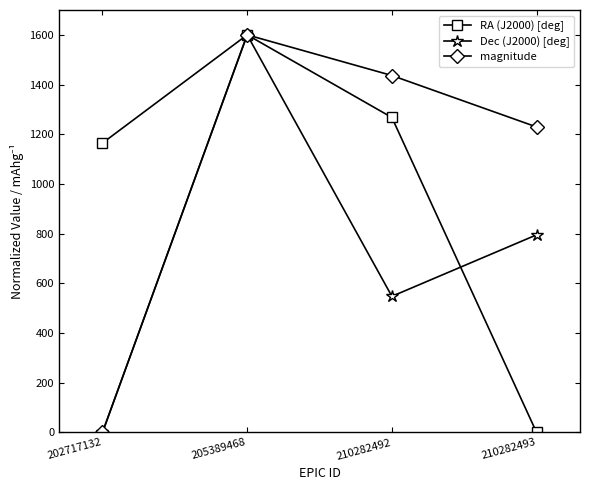

How many values in the Dec (J2000) [deg] series exceed 795?

2